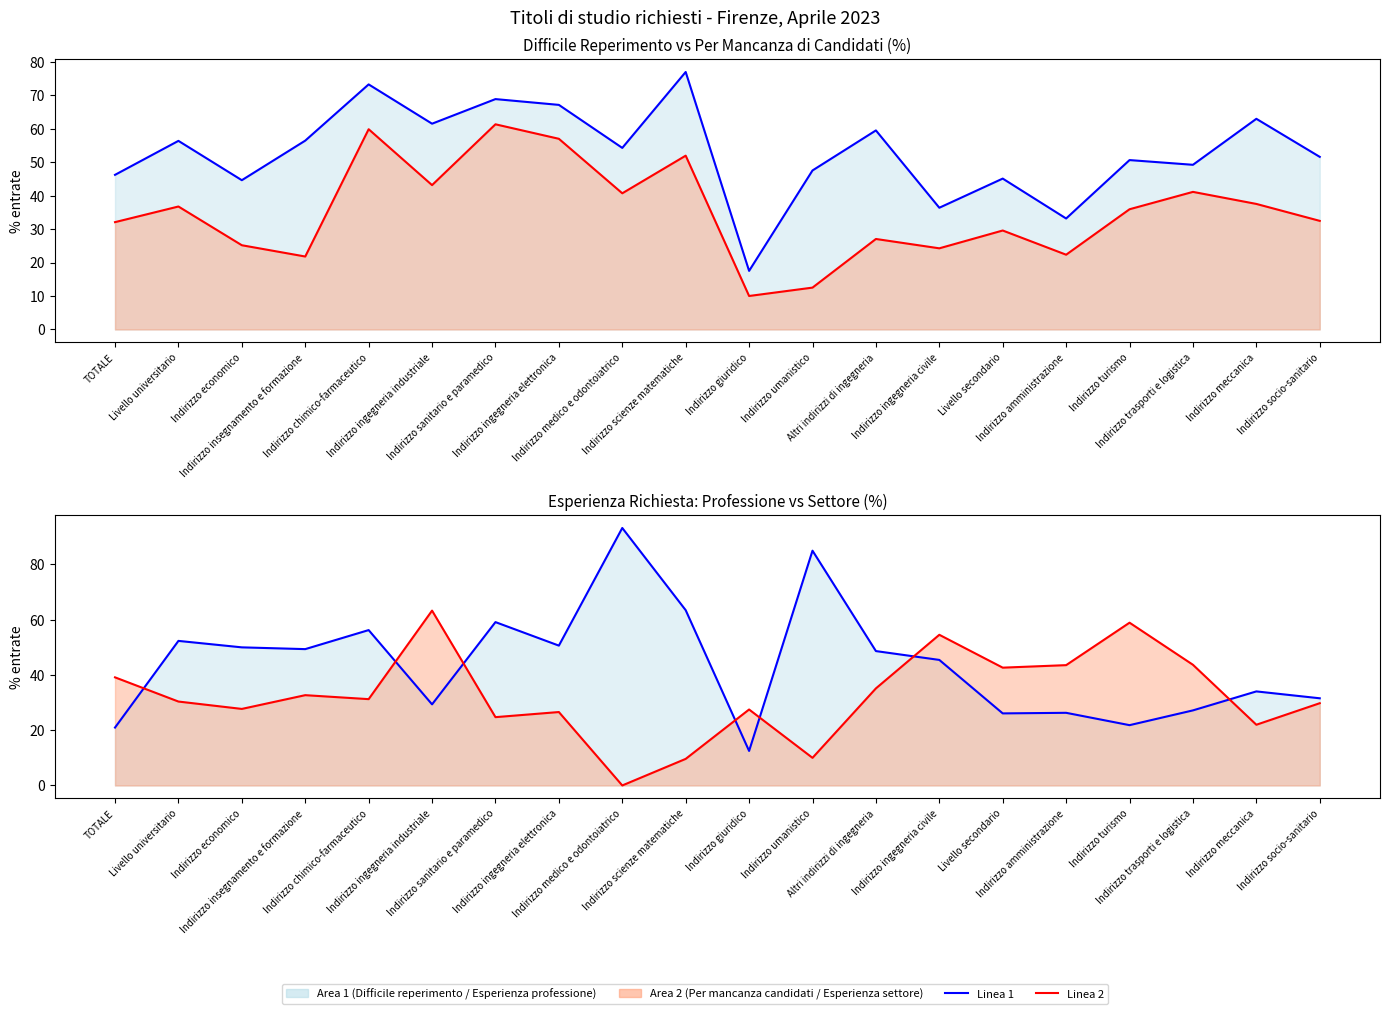

How many times do Esperienza nel settore (%) line and Per mancanza candidati (%) line cross each other?

9